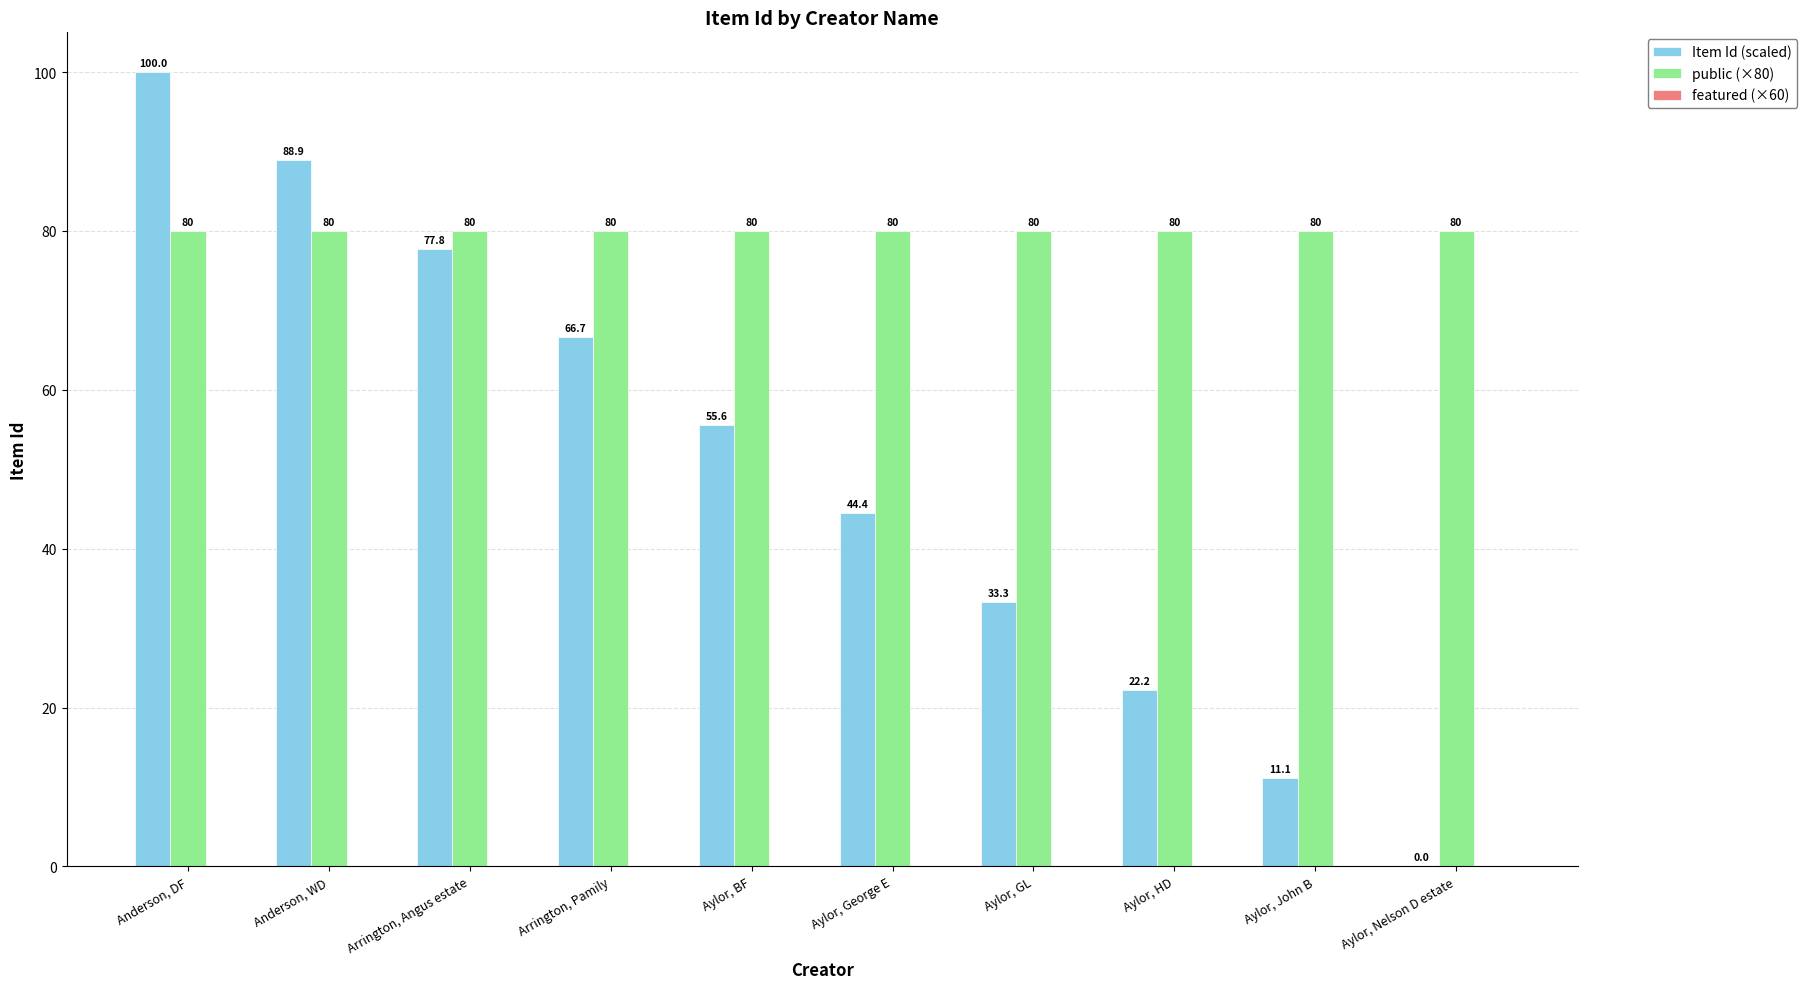

The Item Id (scaled) series shows 33.3 at Aylor, GL. True or false?

True